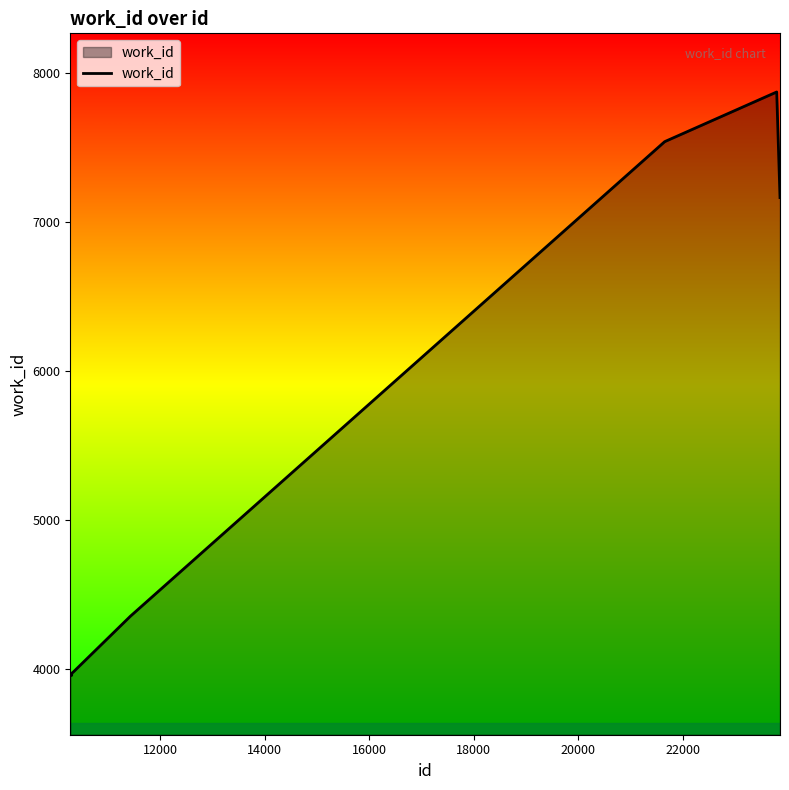

What is the difference between the maximum and minimum values?

3919